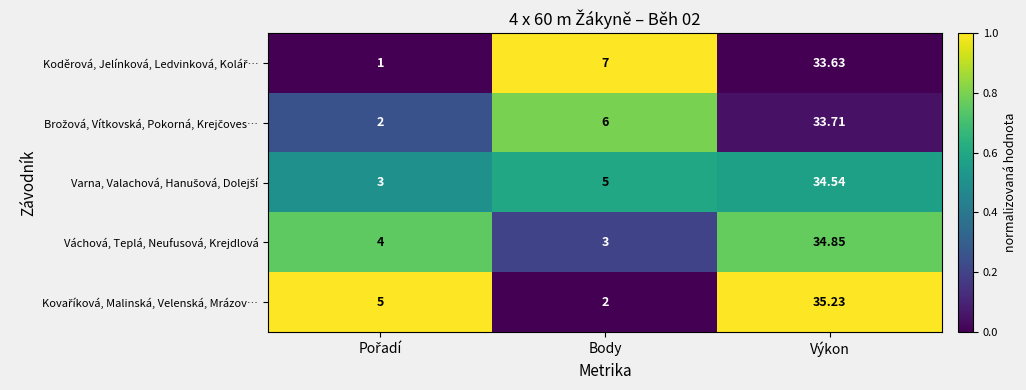

At which category is the sum across all series the highest?

Výkon